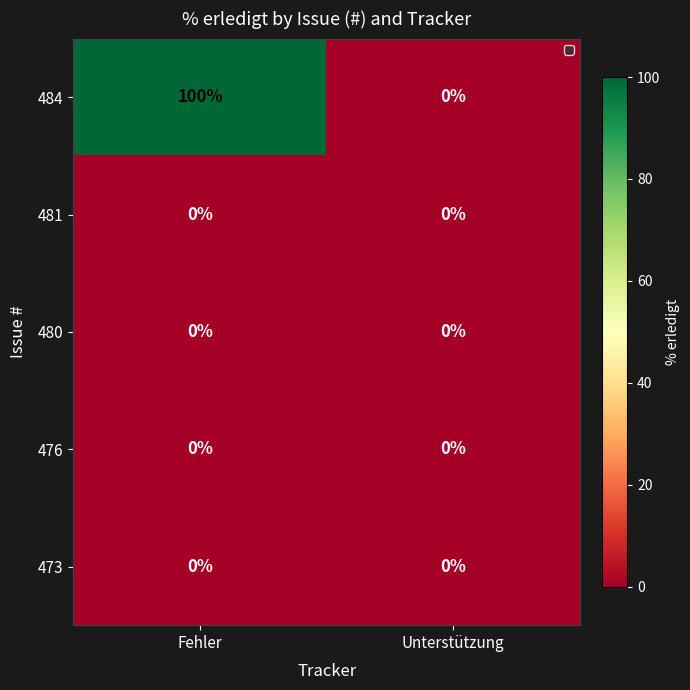

What is the greatest value displayed?

100